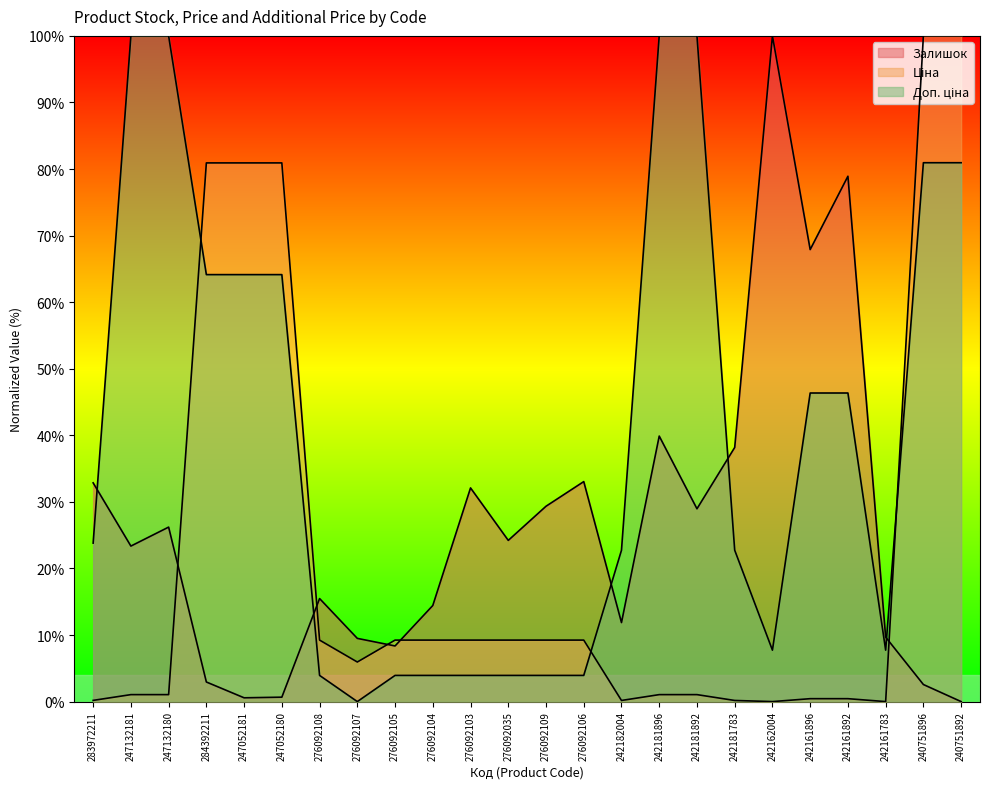

Which series has the largest total across all categories?

Доп. ціна